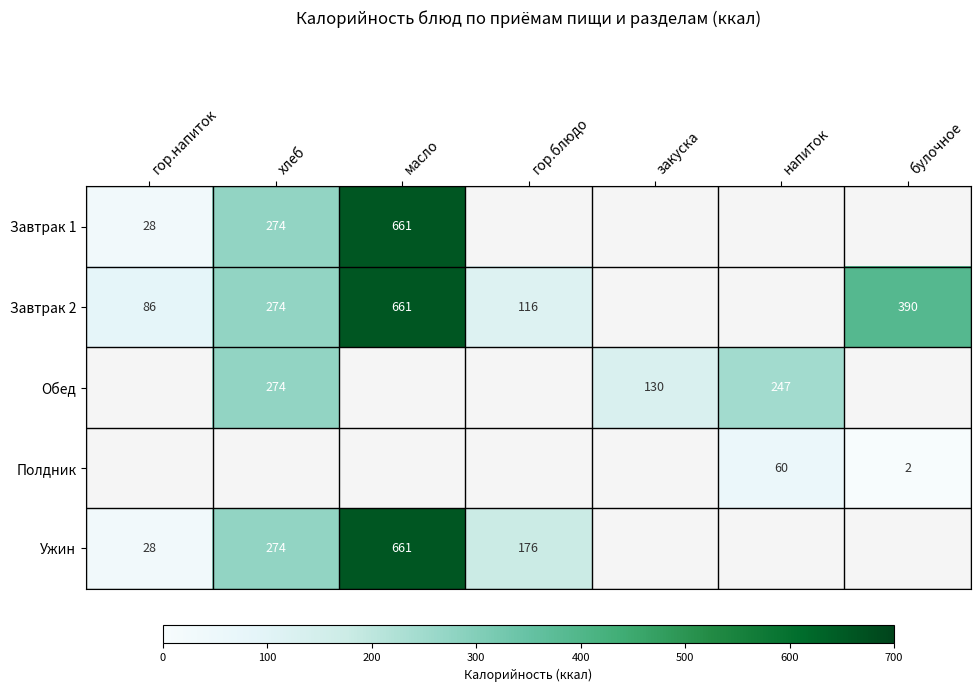

The Завтрак 2 series shows 79 at хлеб. True or false?

False